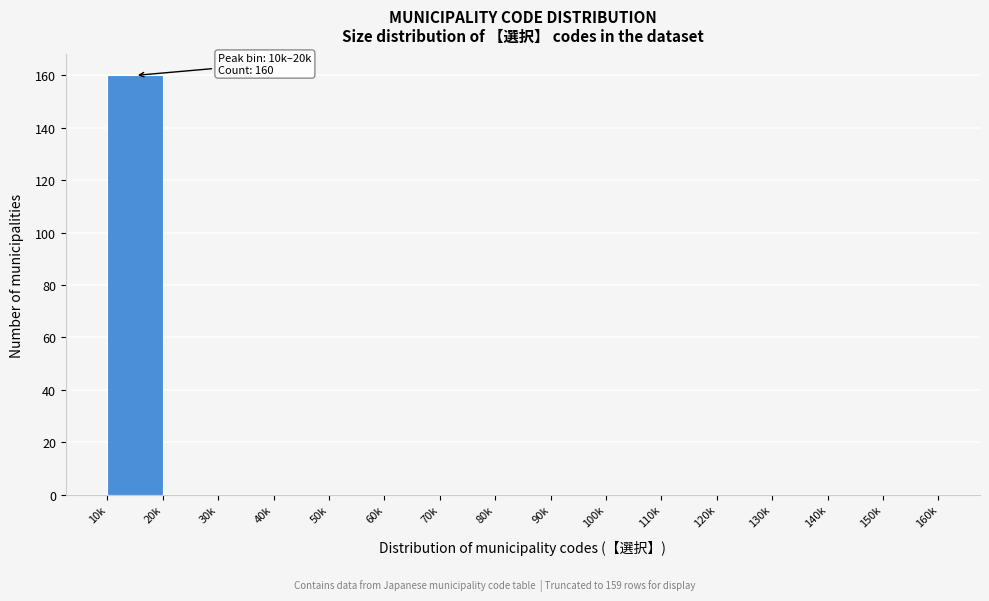

Reading right to left, transcribe all the data shown in this chart.

150k=0	140k=0	130k=0	120k=0	110k=0	100k=0	90k=0	80k=0	70k=0	60k=0	50k=0	40k=0	30k=0	20k=0	10k=160